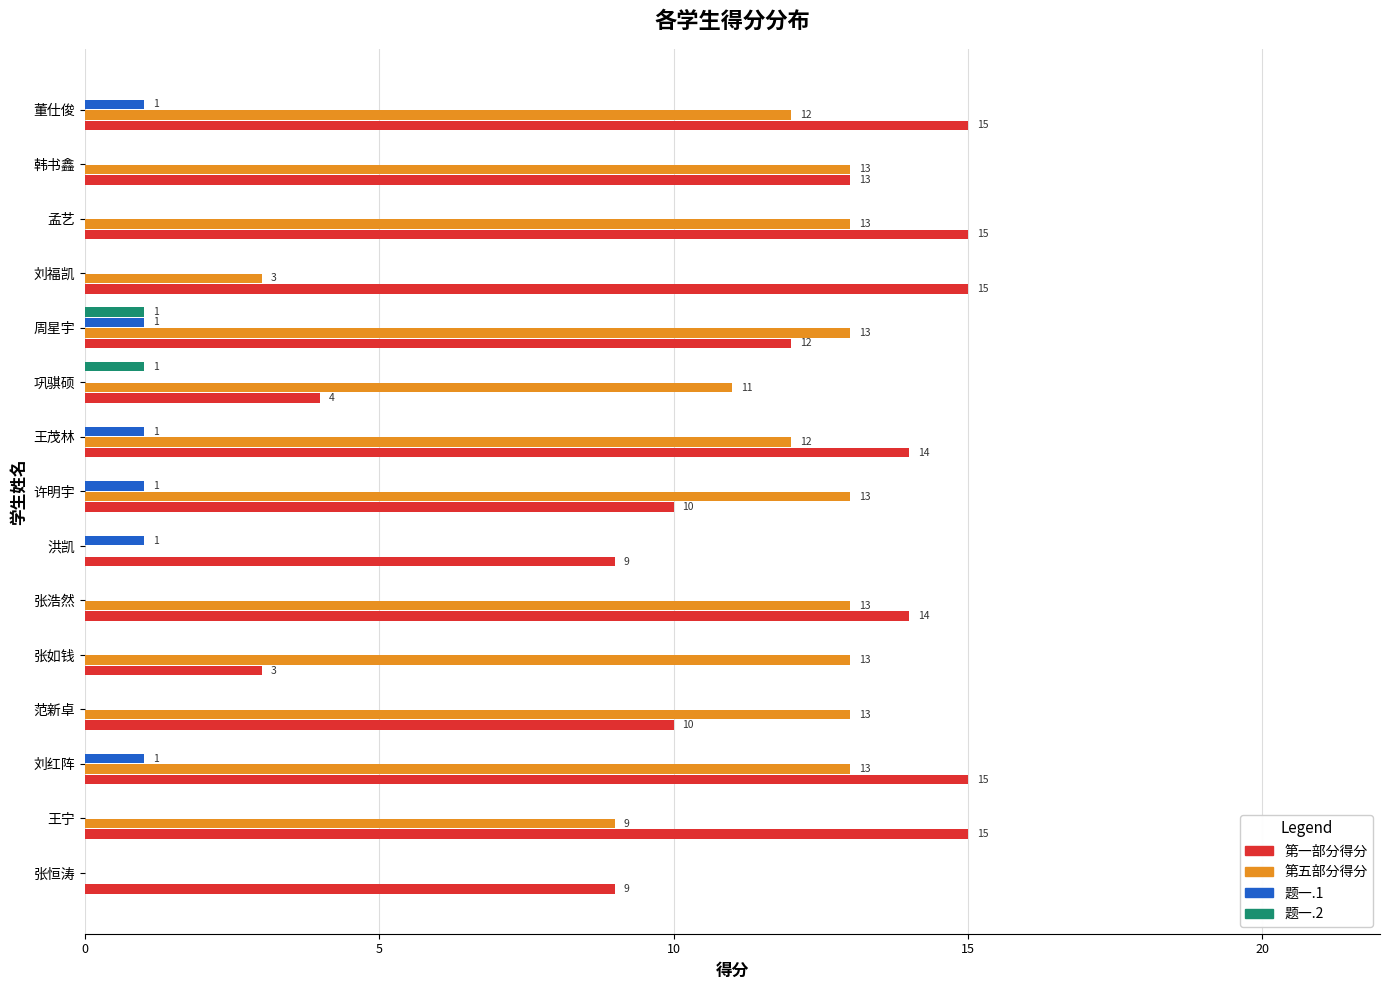

The value of 题一.2 at 王宁 is 1. True or false?

False